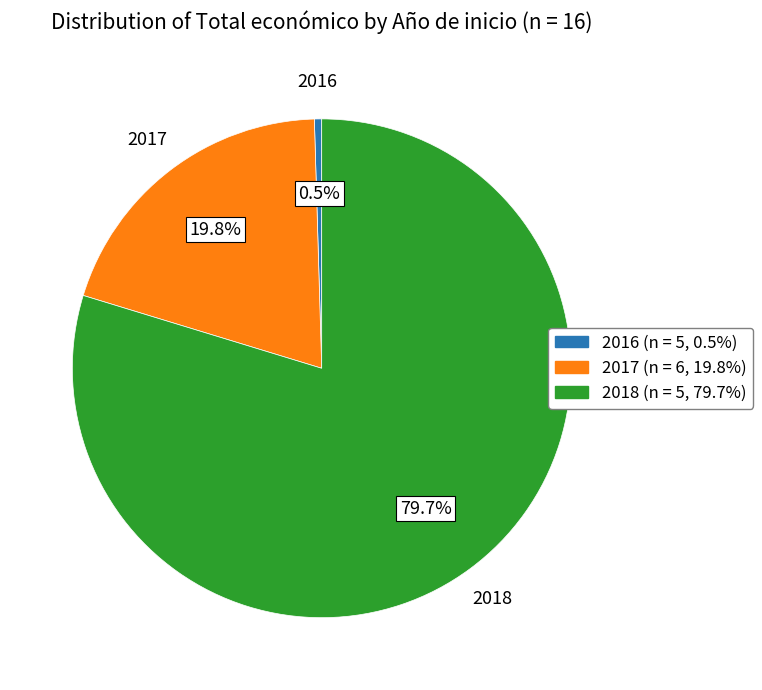

Which slice is the smallest?

2016